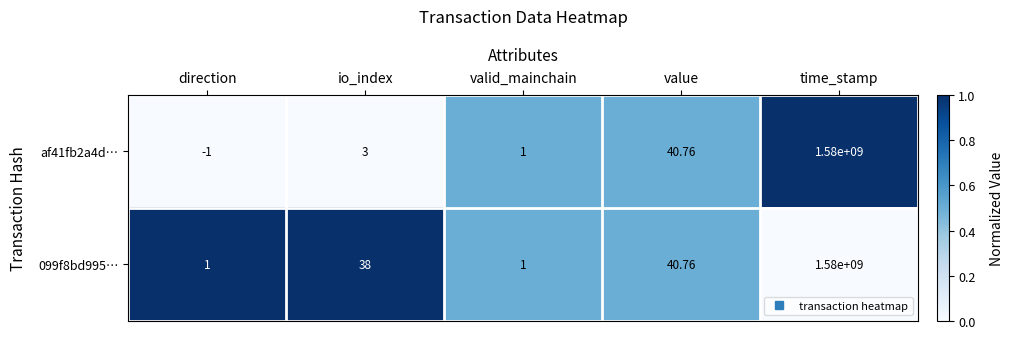

List the labels in order of af41fb2a4d… value, smallest first.

direction, valid_mainchain, io_index, value, time_stamp